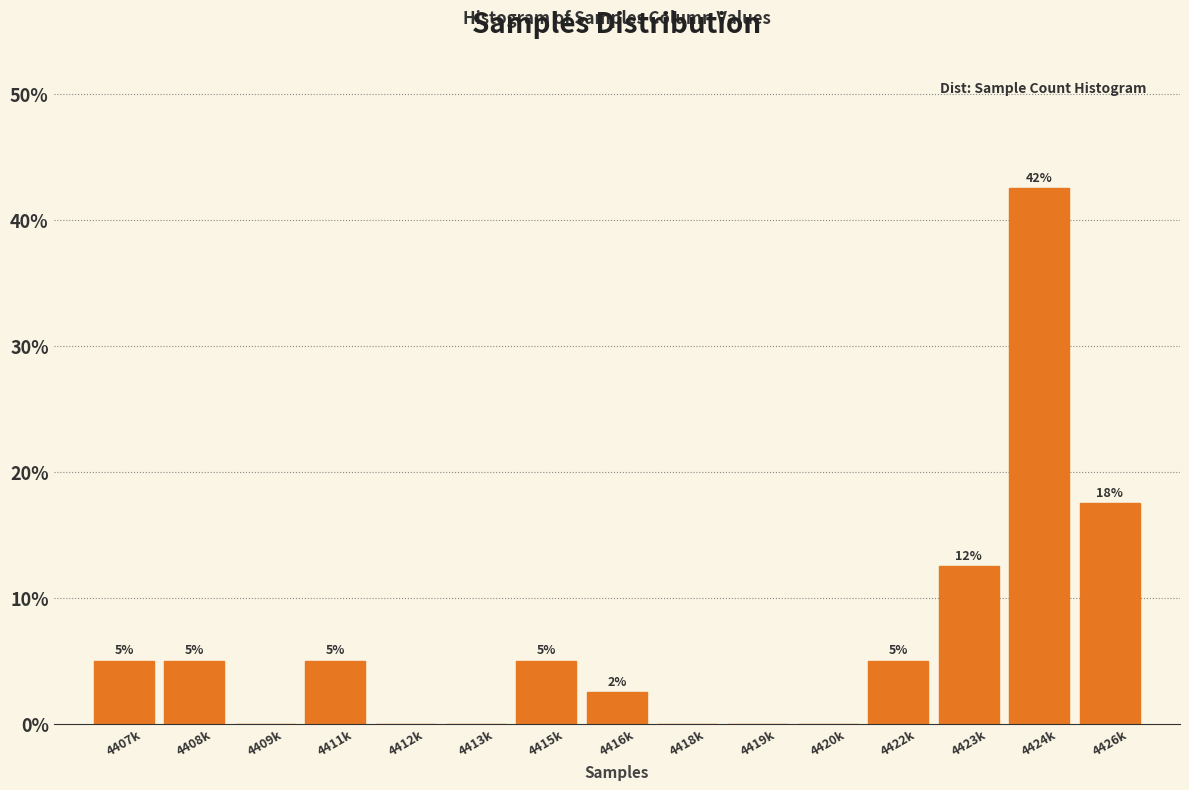

At which label is the value closest to 21?

4426k